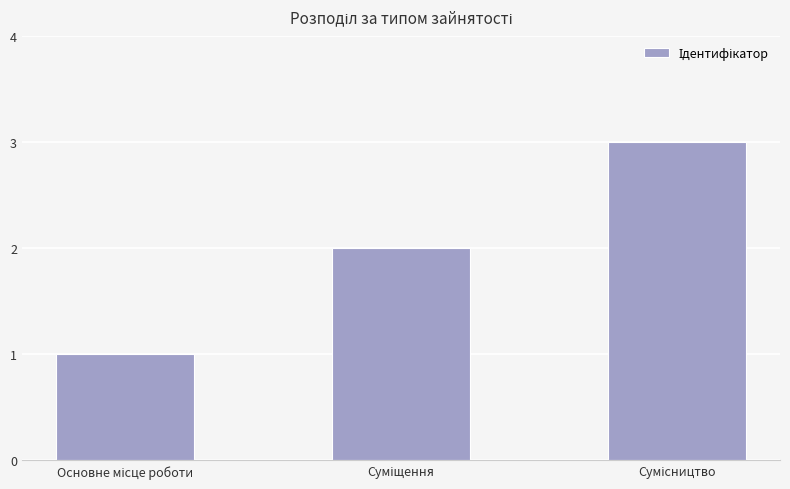

What is the smallest value displayed?

1